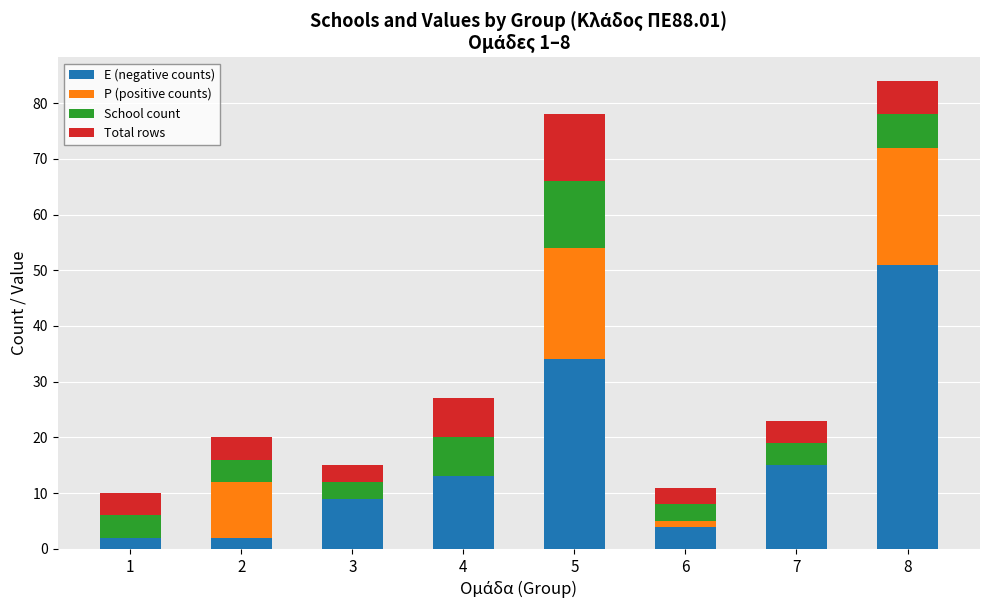

What is the total value across all series at 5?

78